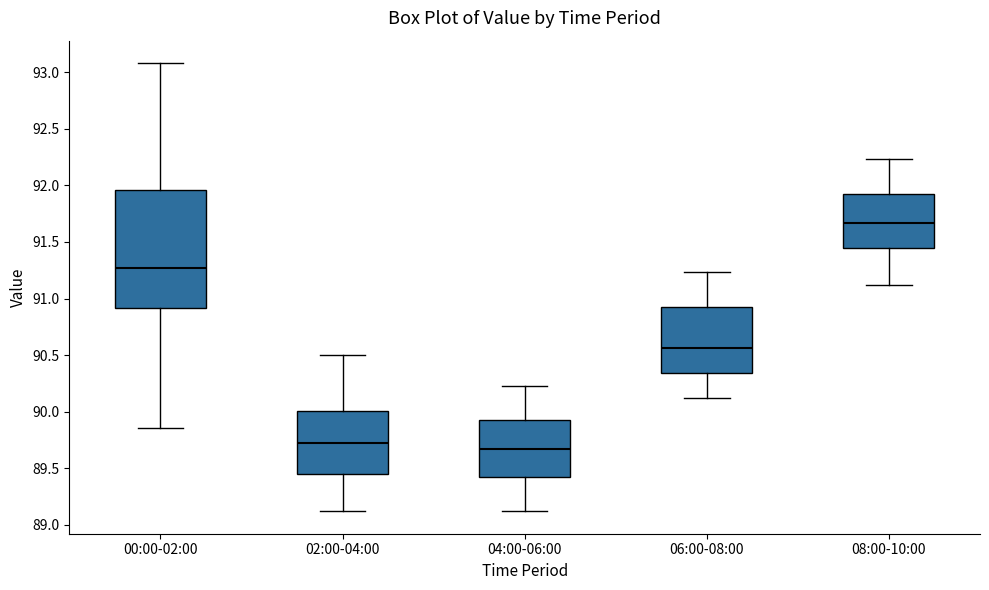

Reading left to right, transcribe this box plot: for each box, give where its median line is, the range the box spans, and where its two whiskers end, as read against the y-axis. The values are not printed on the chart, so give them approximately, as read against the axis.

00:00-02:00: median 91.25, box 90.90 to 91.95, whiskers 89.85 to 93.10
02:00-04:00: median 89.75, box 89.45 to 90.00, whiskers 89.10 to 90.50
04:00-06:00: median 89.65, box 89.40 to 89.95, whiskers 89.10 to 90.25
06:00-08:00: median 90.55, box 90.35 to 90.95, whiskers 90.10 to 91.25
08:00-10:00: median 91.65, box 91.45 to 91.95, whiskers 91.10 to 92.25